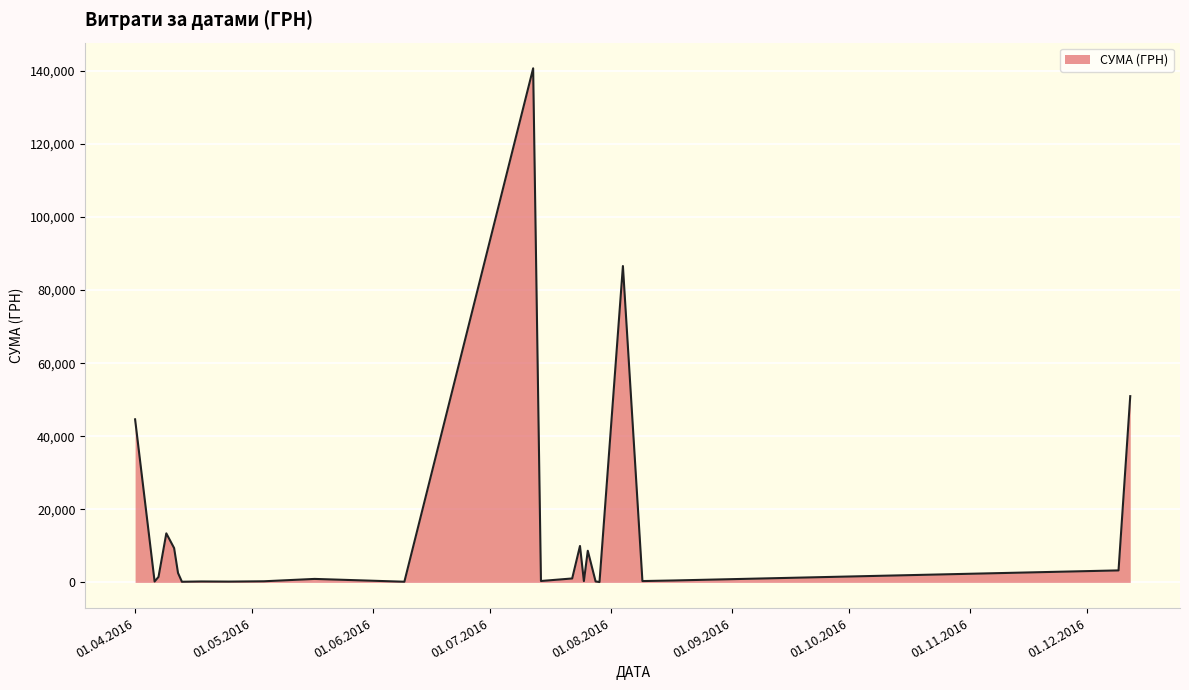

What is the greatest value displayed?

140706.2